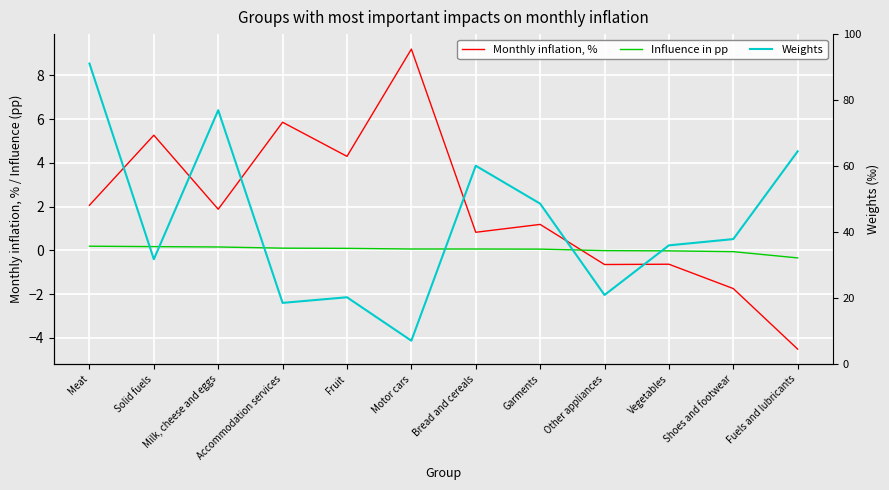

What is the minimum value shown in the chart?

-4.5